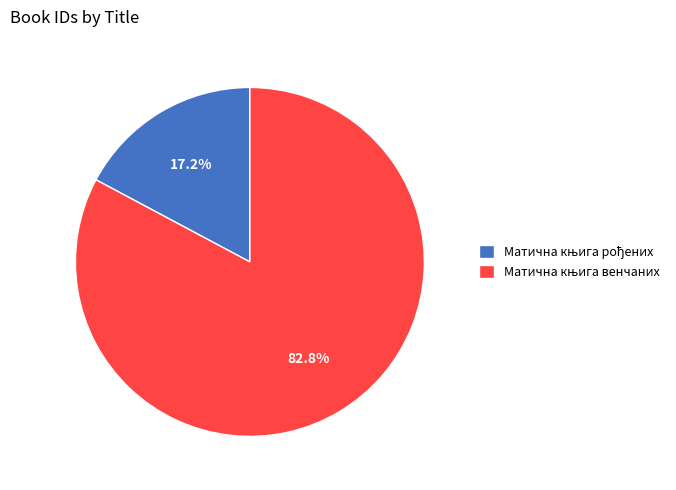

To the nearest percent, what is the average slice percentage?

50%